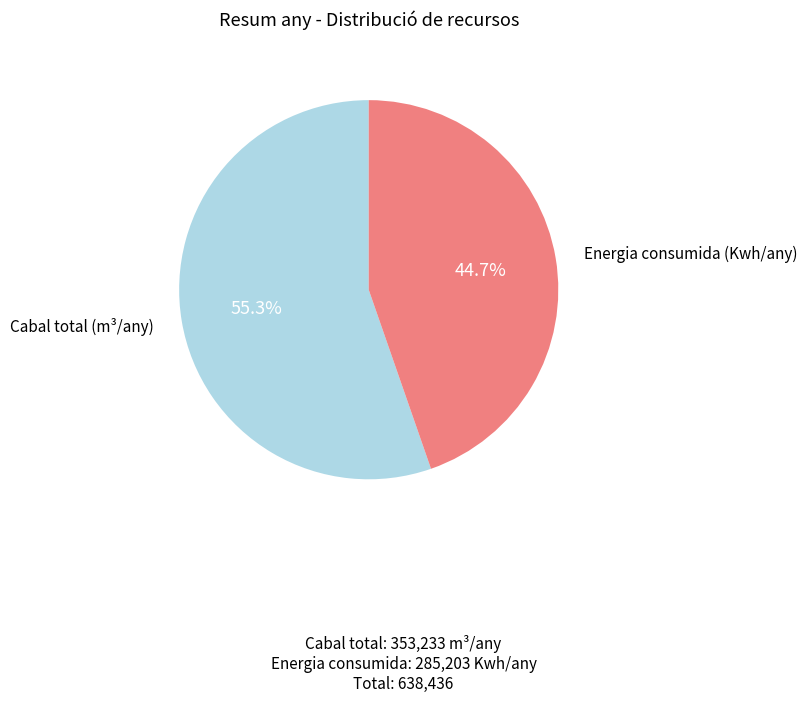

Which category has the smallest portion of the pie?

Energia consumida (Kwh/any)